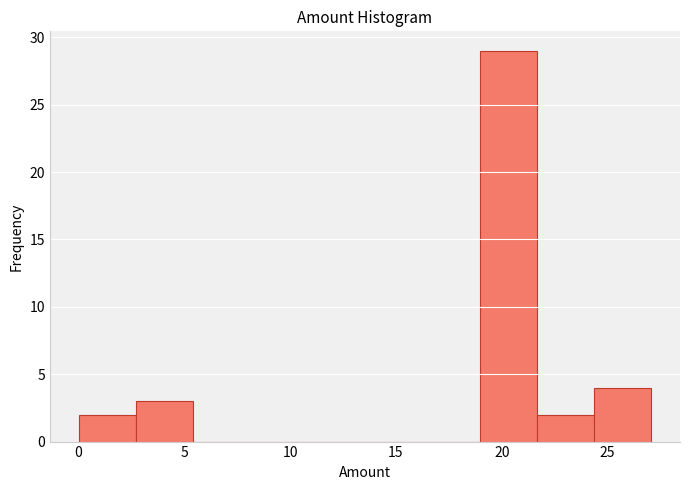

How tall is the bar that spans 21.5 to 24.5 on the x-axis? Neither the bar edges nor the heights are printed on the chart, so give them approximately, as read against the axes.

2